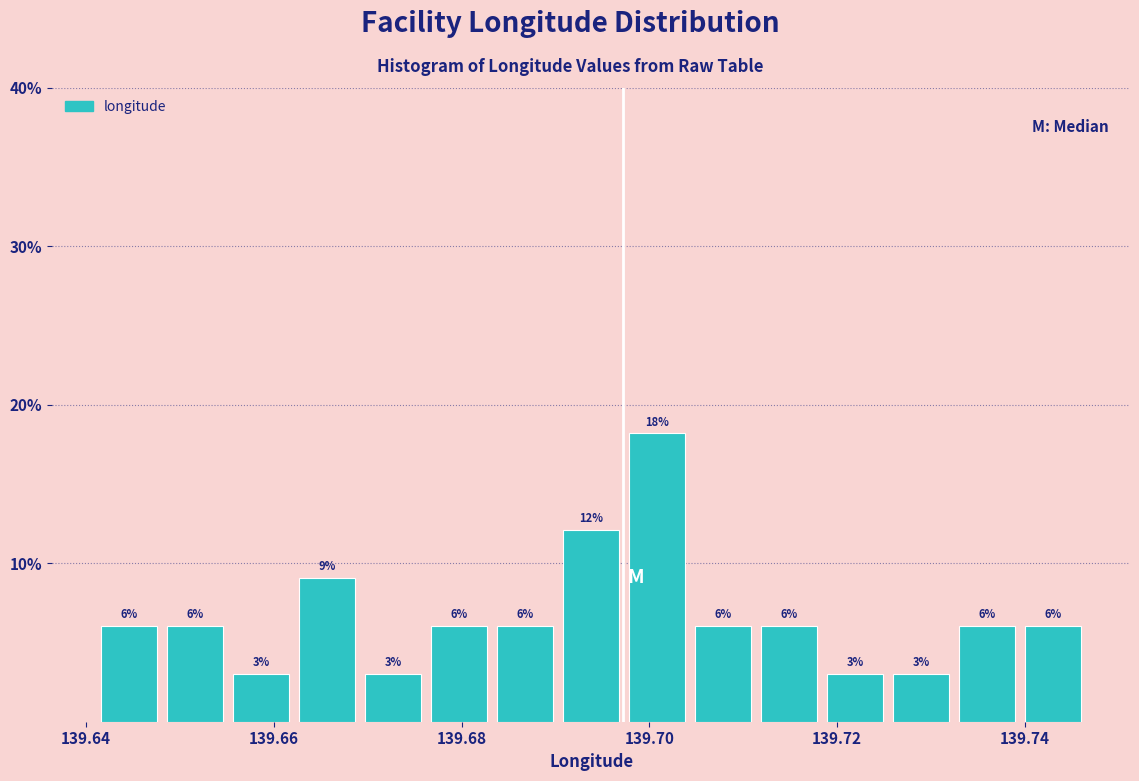

Around what value on the x-axis is the tallest bar? Give the approximate position of its centre, as read against the axis.

139.700